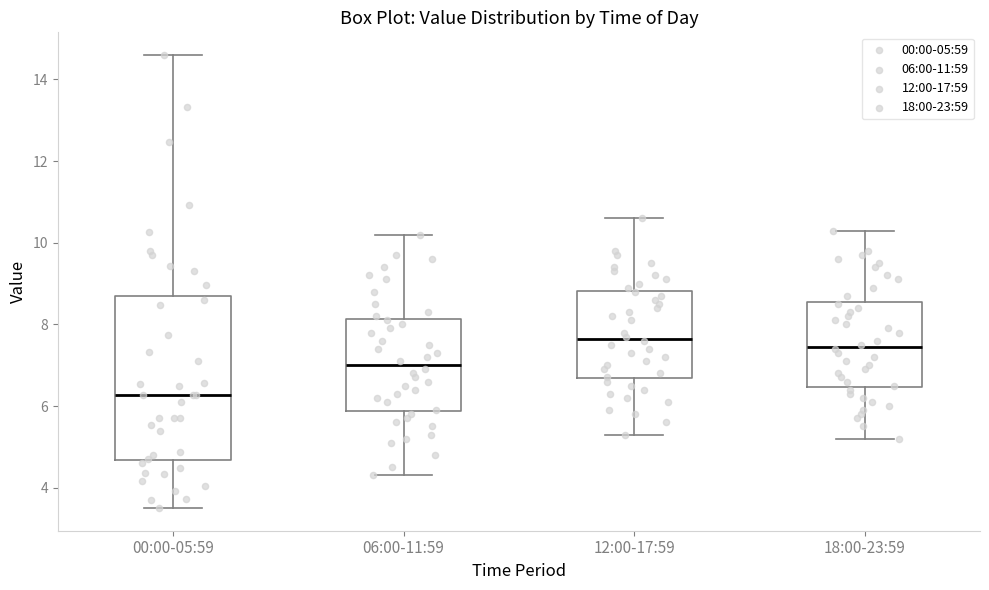

Reading left to right, transcribe this box plot: for each box, give where its median line is, the range the box spans, and where its two whiskers end, as read against the y-axis. The values are not printed on the chart, so give them approximately, as read against the axis.

00:00-05:59: median 6.2, box 4.6 to 8.6, whiskers 3.6 to 14.6
06:00-11:59: median 7.0, box 5.8 to 8.2, whiskers 4.4 to 10.2
12:00-17:59: median 7.6, box 6.6 to 8.8, whiskers 5.4 to 10.6
18:00-23:59: median 7.4, box 6.4 to 8.6, whiskers 5.2 to 10.4